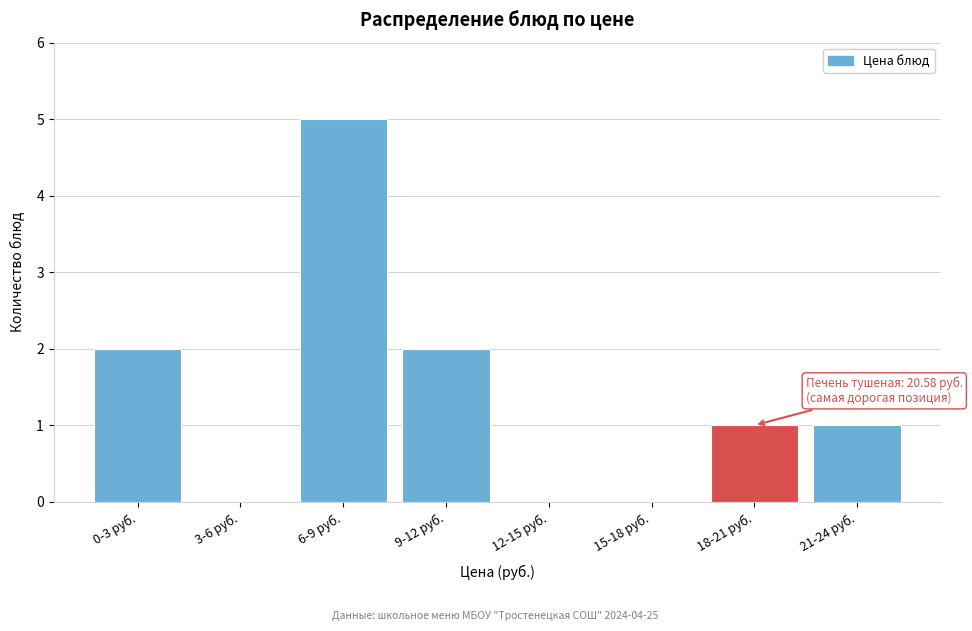

Reading left to right, transcribe all the data shown in this chart.

0-3 руб.=2	3-6 руб.=0	6-9 руб.=5	9-12 руб.=2	12-15 руб.=0	15-18 руб.=0	18-21 руб.=1	21-24 руб.=1